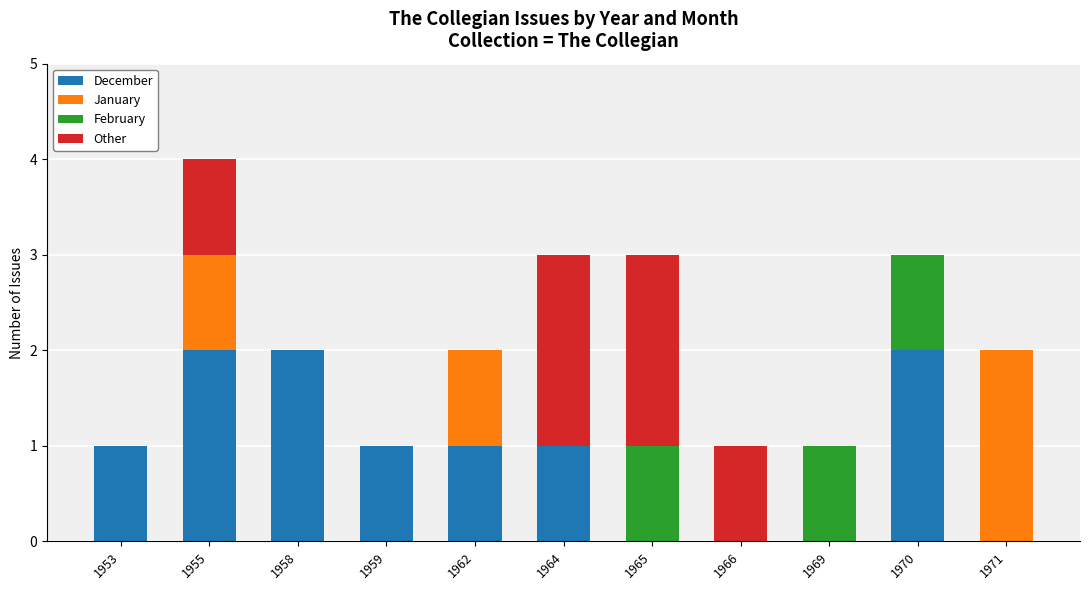

What is the total value across all series at 1964?

3